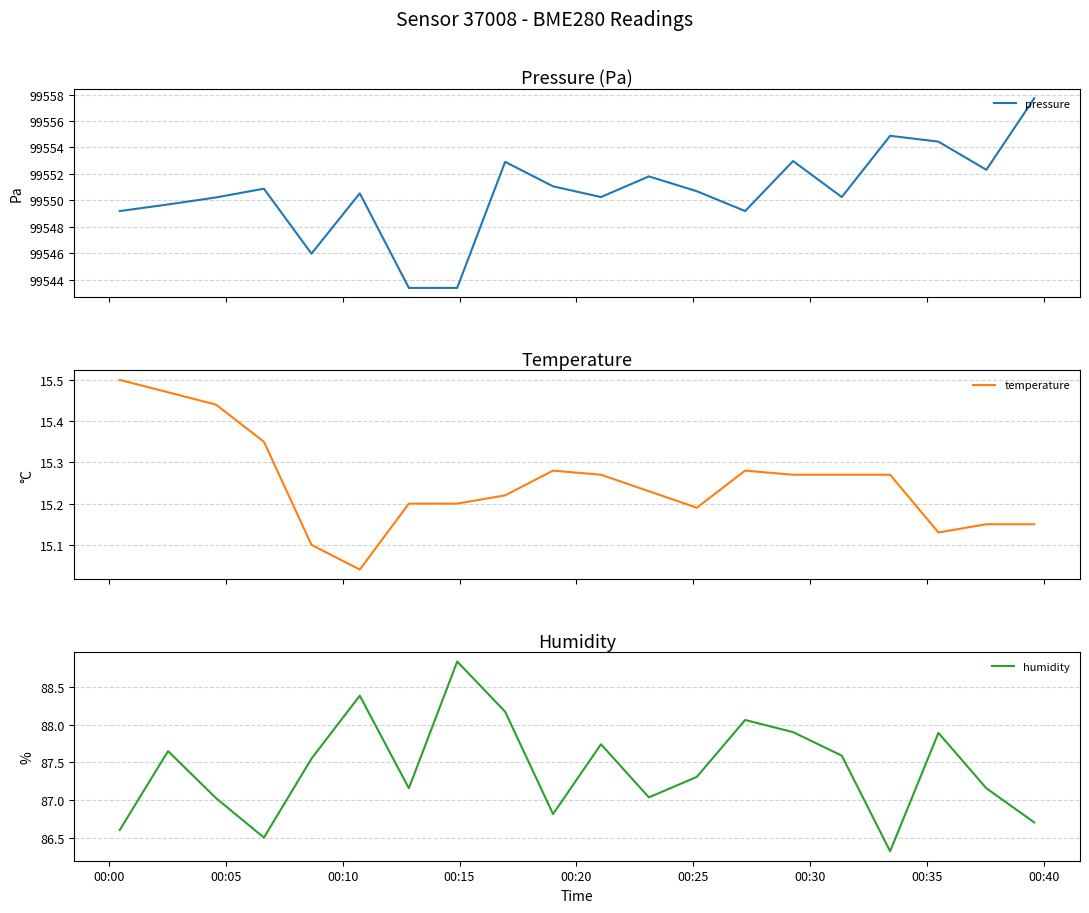

What is the highest value of the pressure series?

99557.7